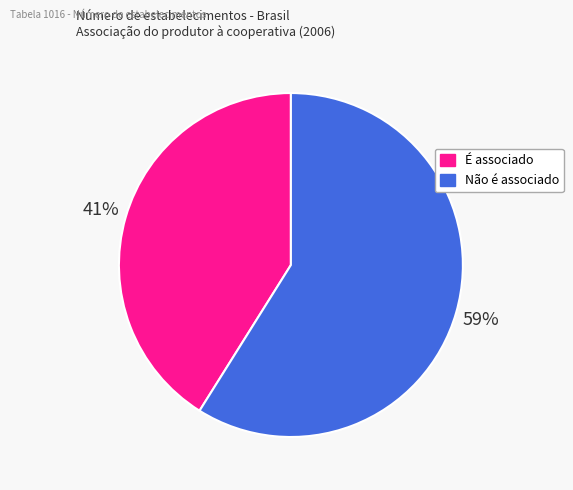

Which slice is the largest?

Não é associado